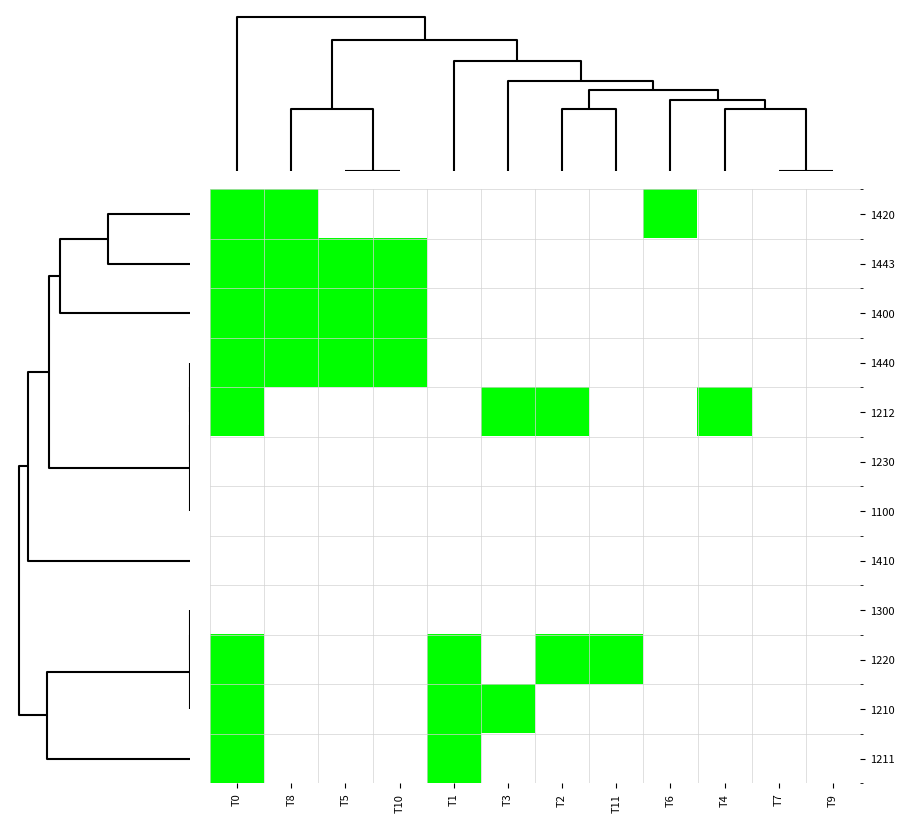

Which series has the widest spread of values?

1210